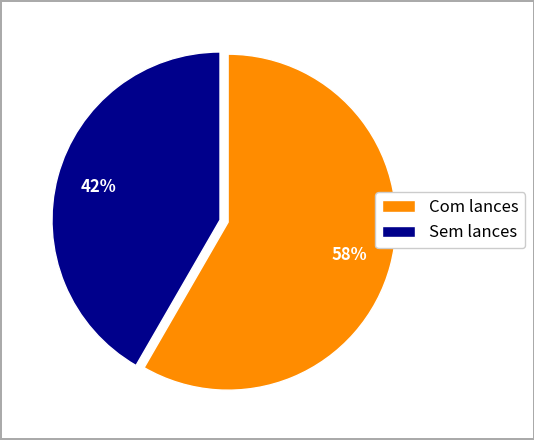

The Sem lances slice represents 42% of the pie. True or false?

True